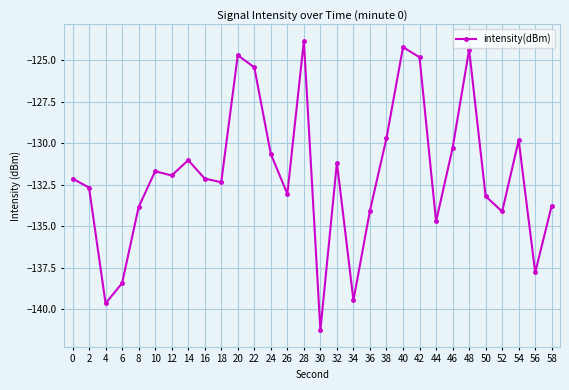

Is it true that the value at 34 is -139.4?

True